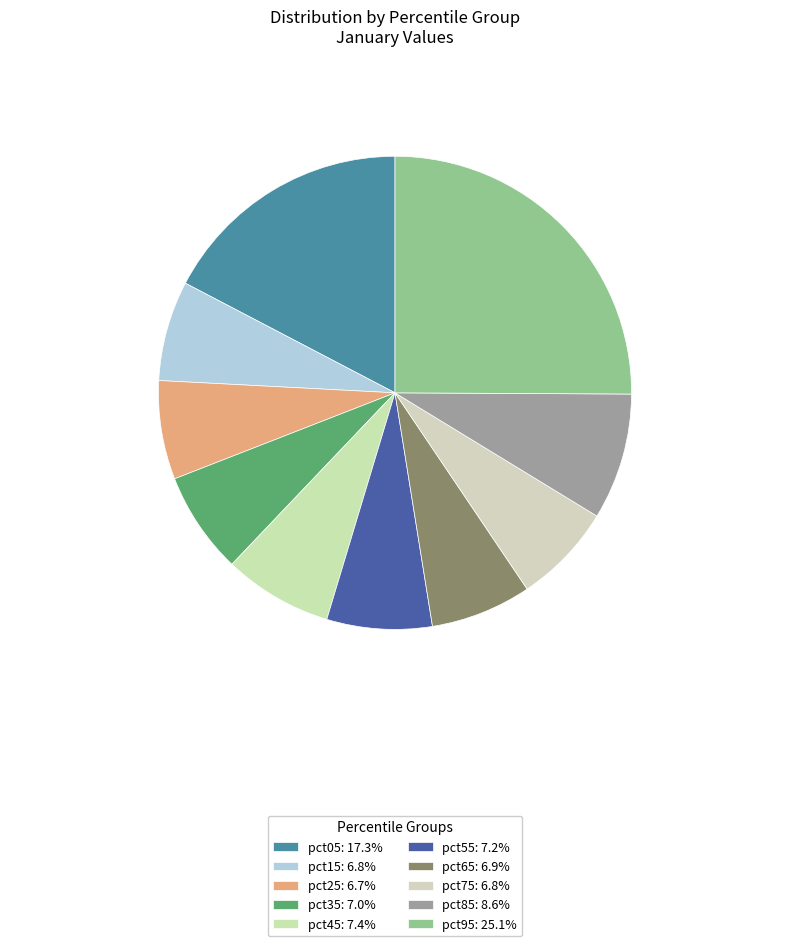

Is it true that pct95 is 31% of the pie?

False